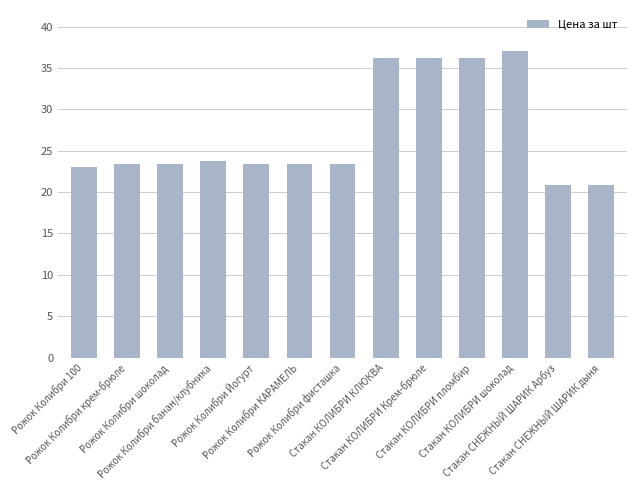

What is the minimum value shown in the chart?

20.8